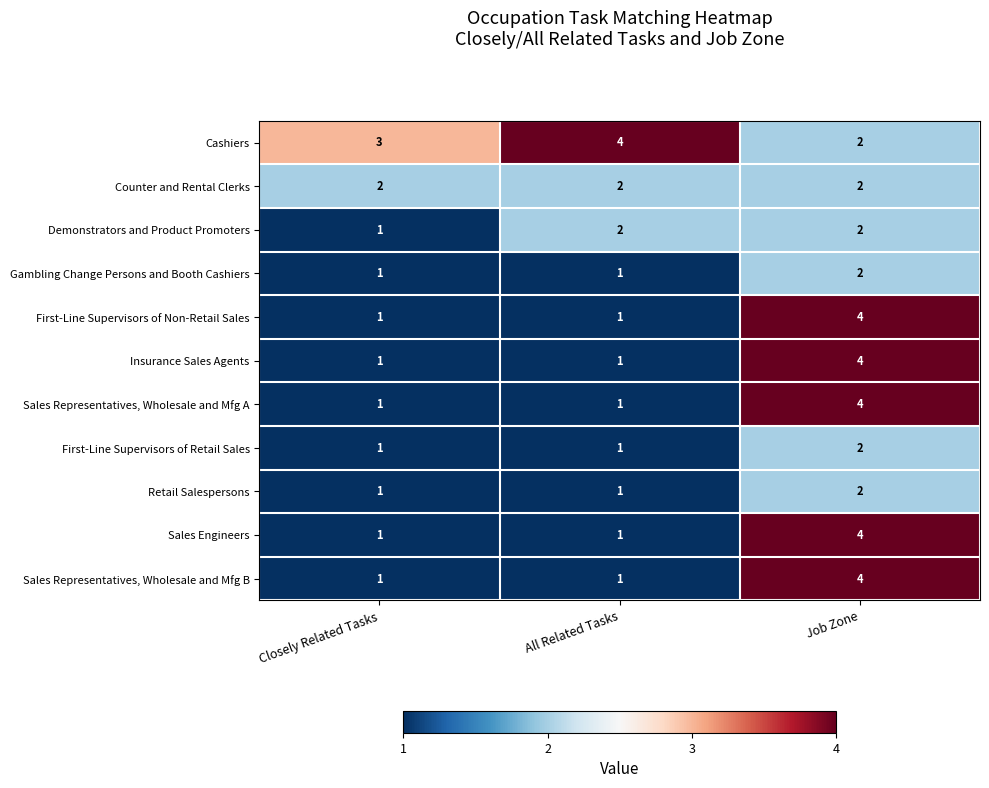

The Sales Representatives, Wholesale and Mfg B series shows 6 at Job Zone. True or false?

False